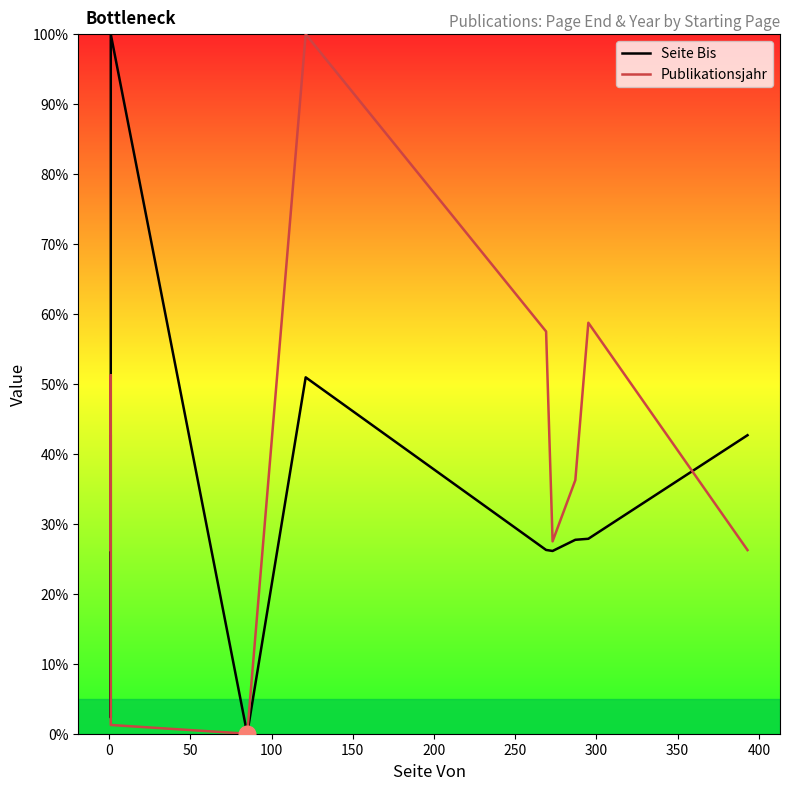

What is the total value across all series at 150?

150.9